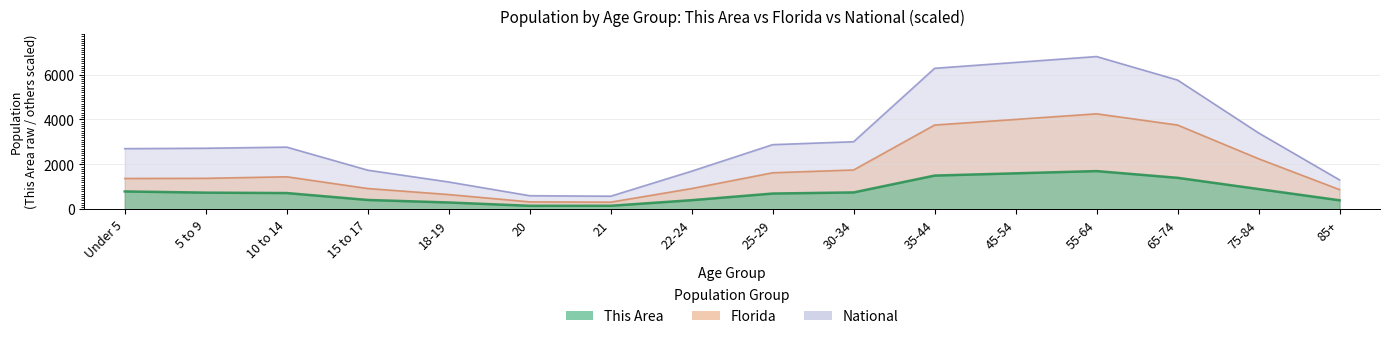

Which series changed the most between 20 and 35-44?

National